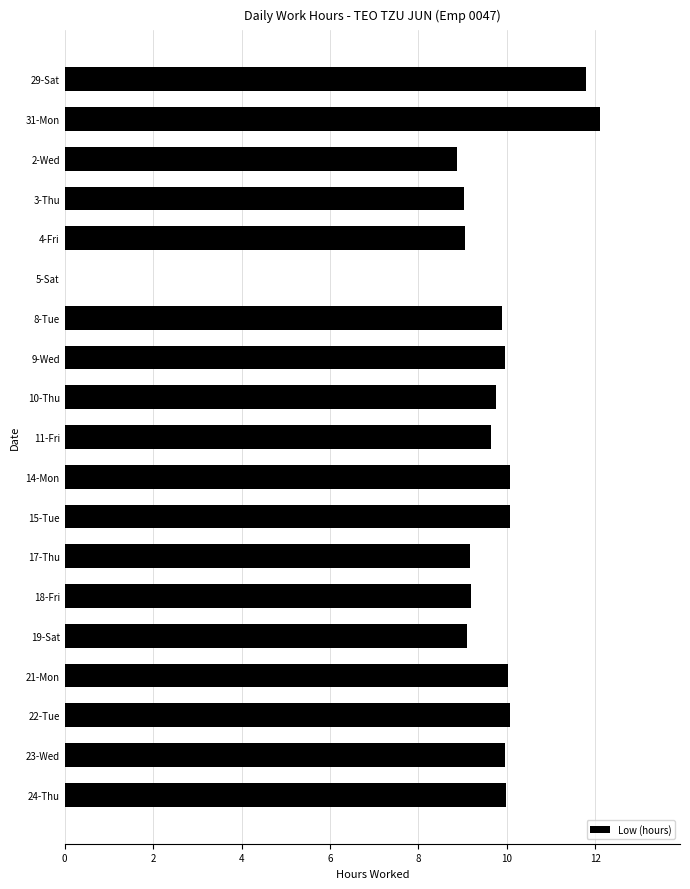

Does the chart contain stacked bars?

No